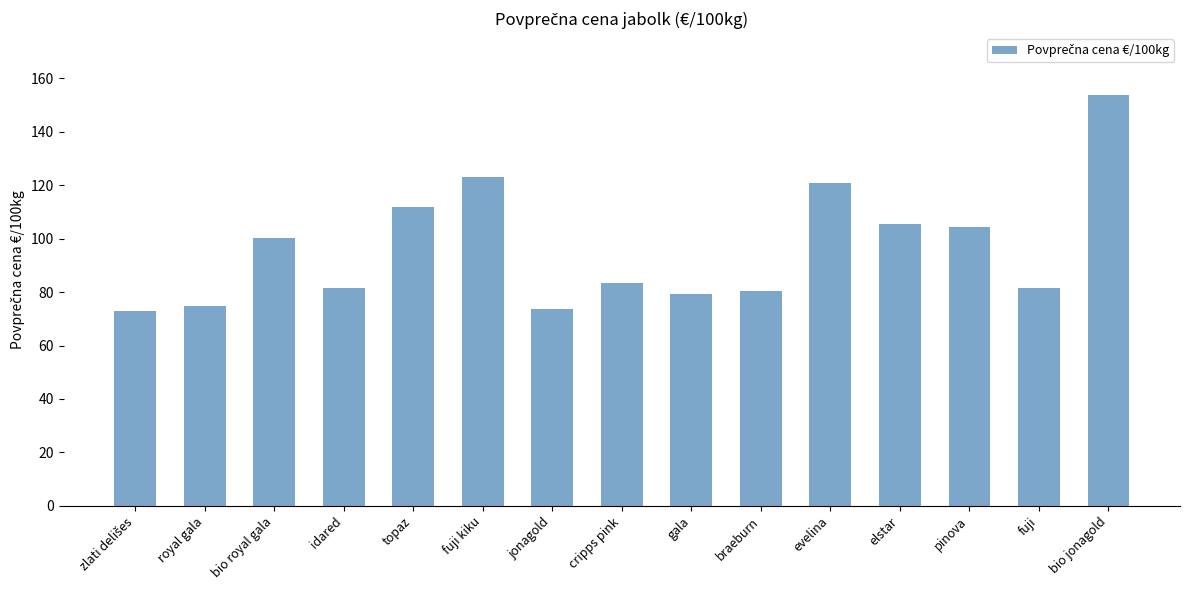

Where is the data nearest to the value 113?

topaz